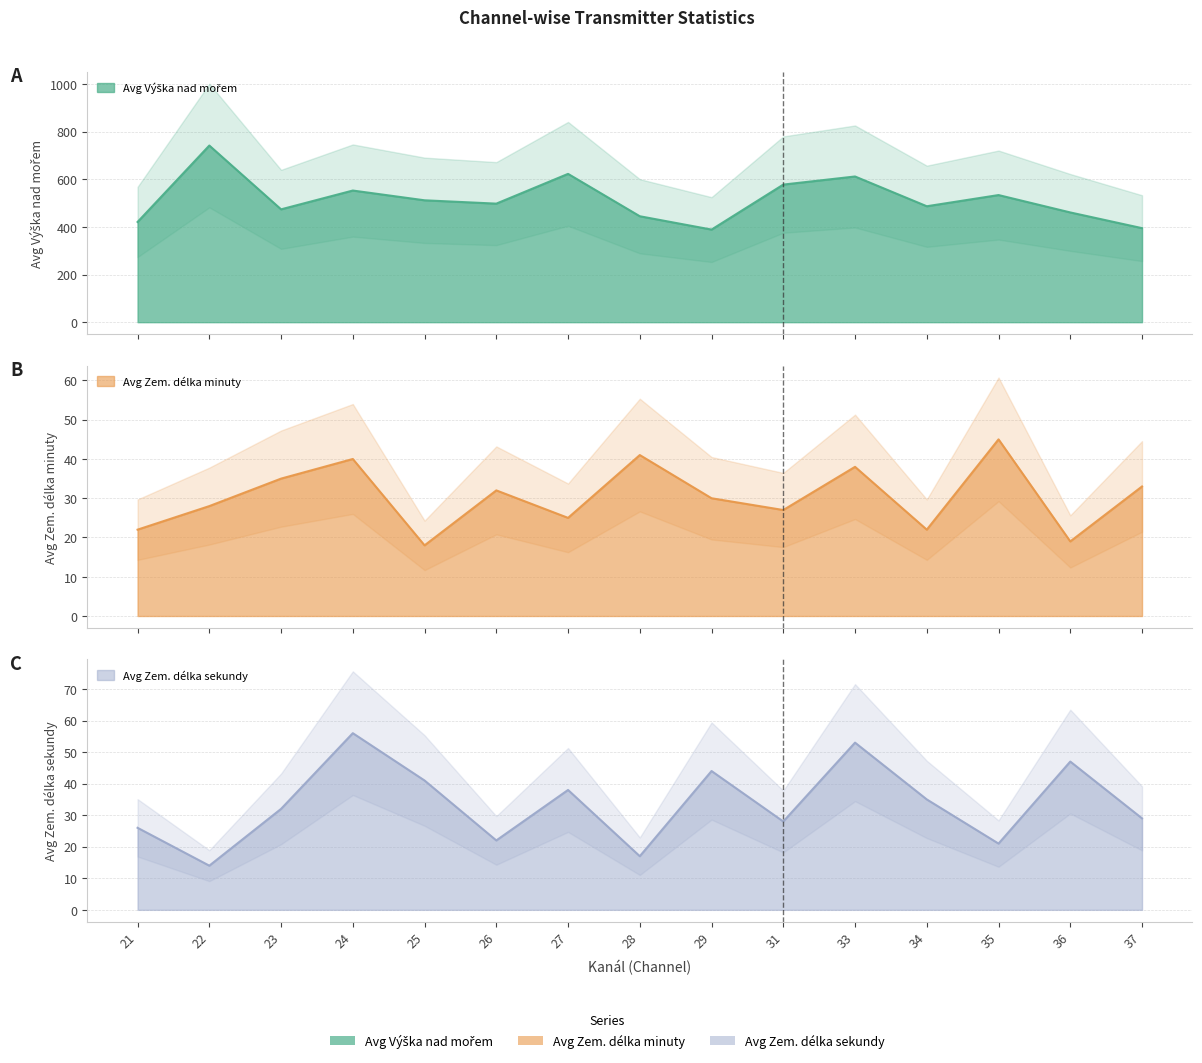

Is the value of Avg Zem. délka sekundy at 33 greater than the value of Avg Zem. délka minuty at 34?

Yes